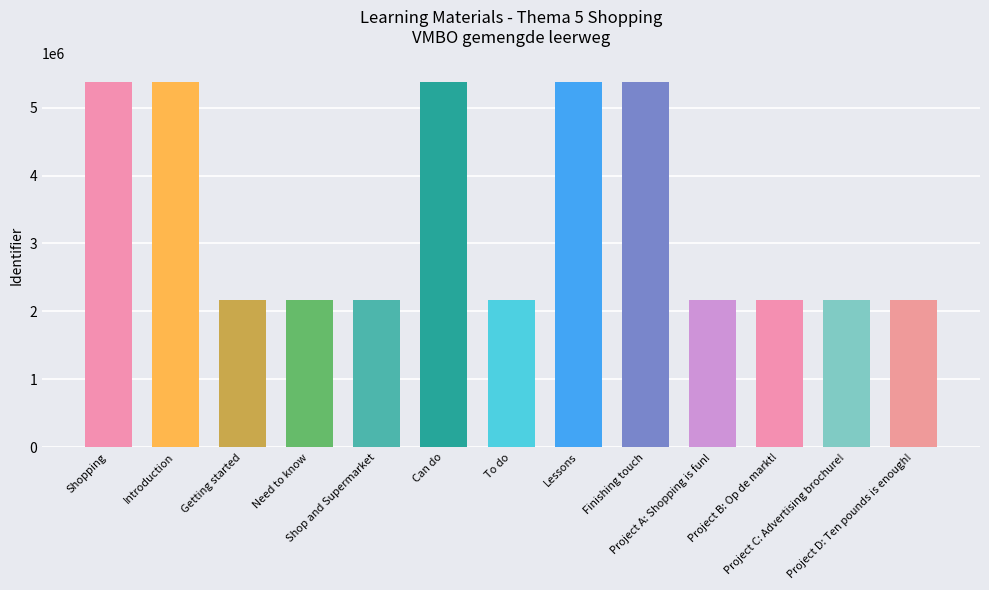

How many bars are there in total?

13